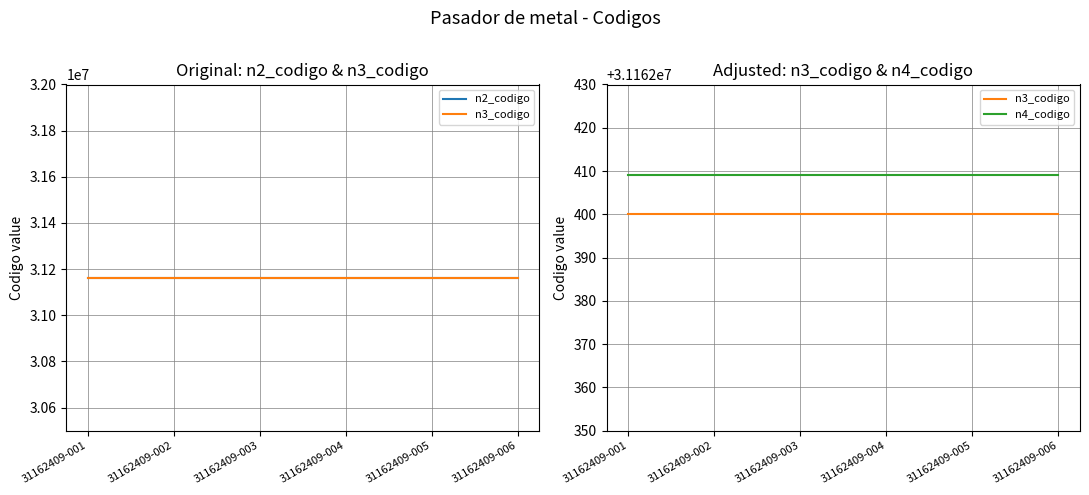

At which label does n2_codigo reach its minimum?

31162409-001